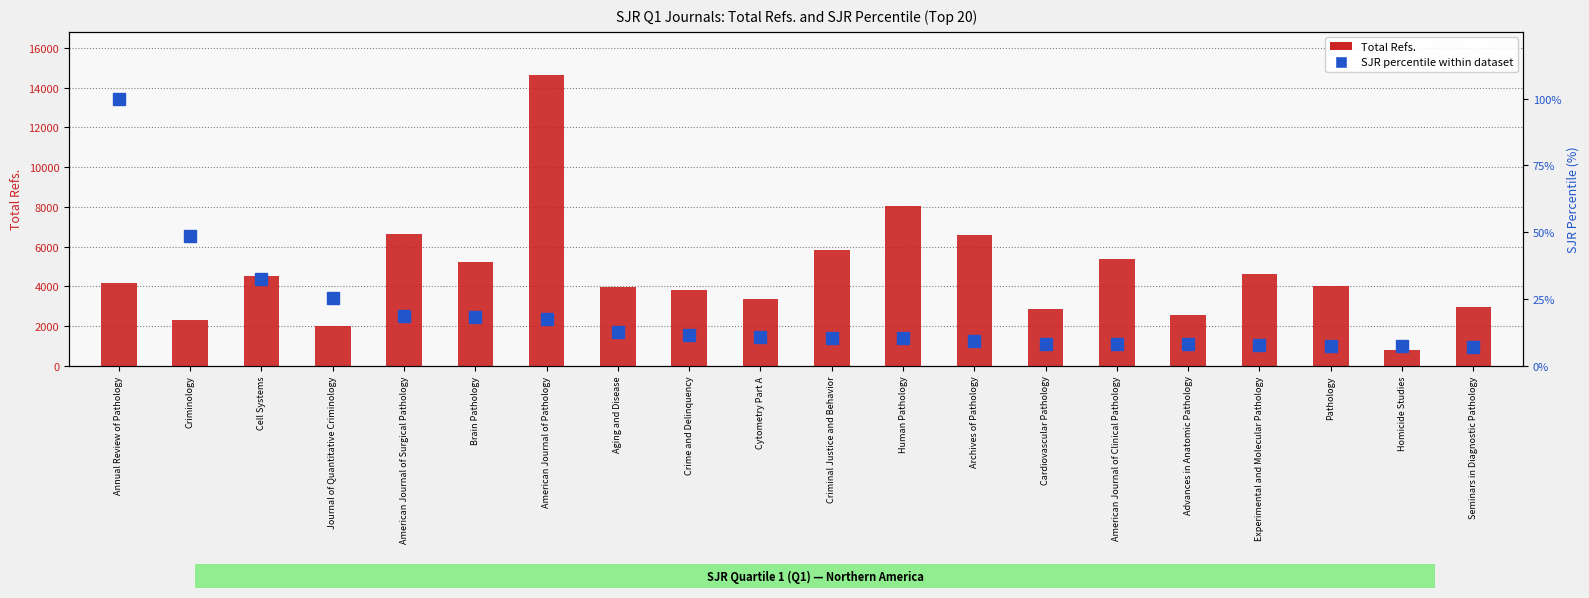

Between Homicide Studies and Archives of Pathology, which is larger?

Archives of Pathology